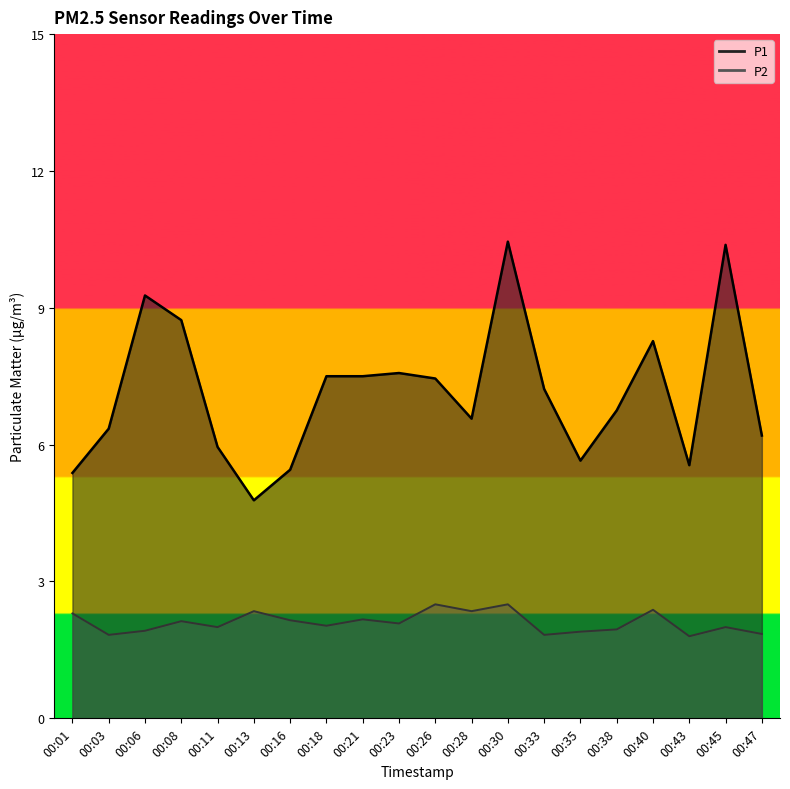

Between 00:28 and 00:13, which is larger?

00:28